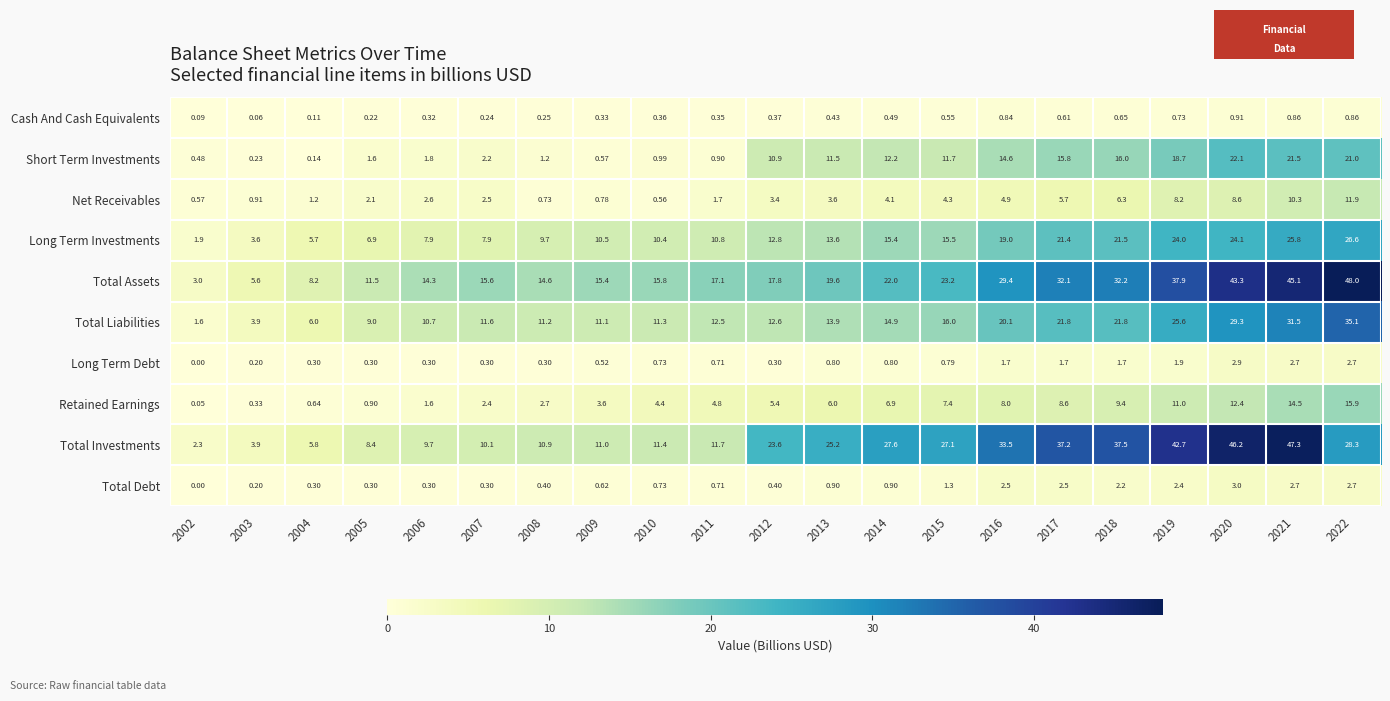

Which series has the largest total across all categories?

Total Assets